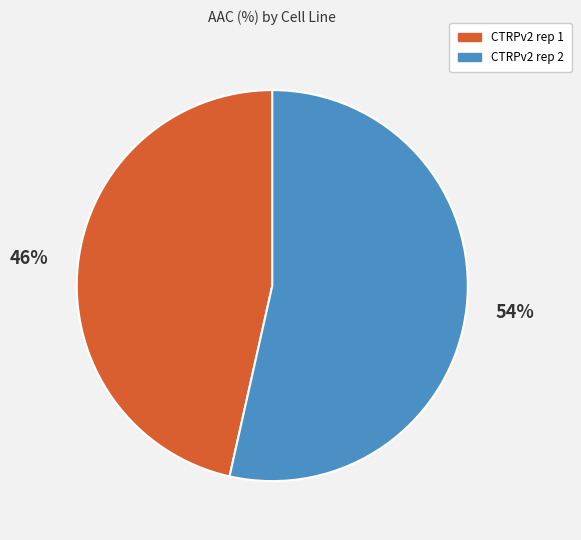

Is it true that CTRPv2 rep 2 is 54% of the pie?

True